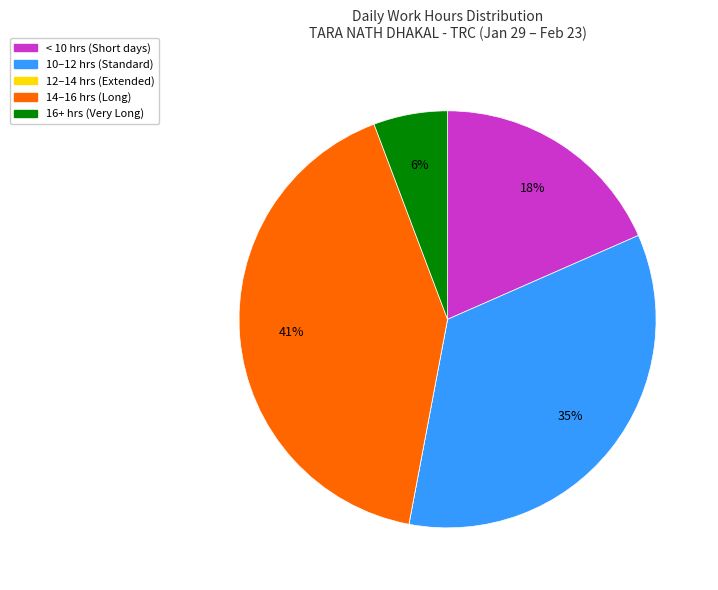

To the nearest percent, what is the difference between the largest and smallest slice percentages?

41%